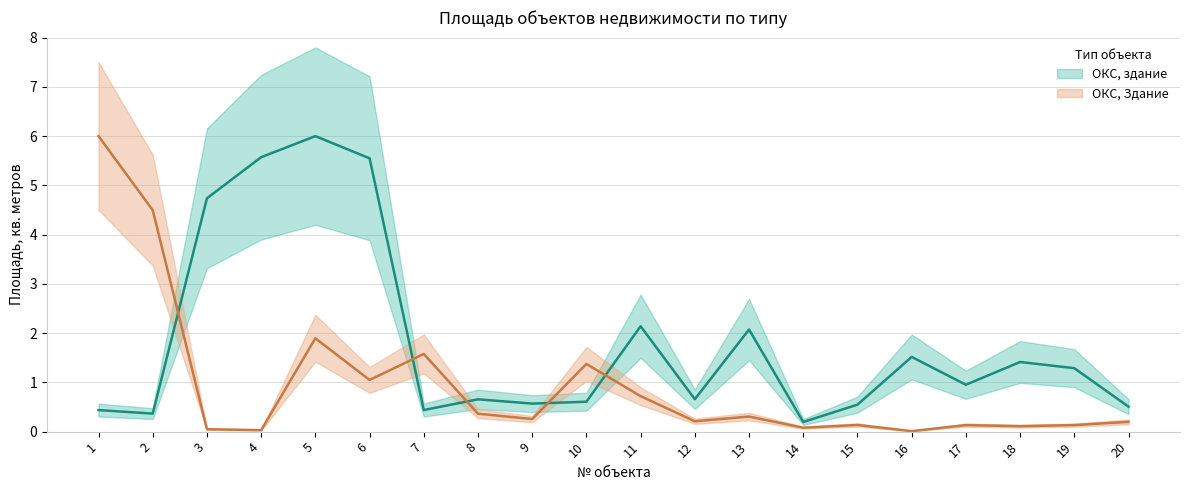

Count the number of categories in the chart.

20